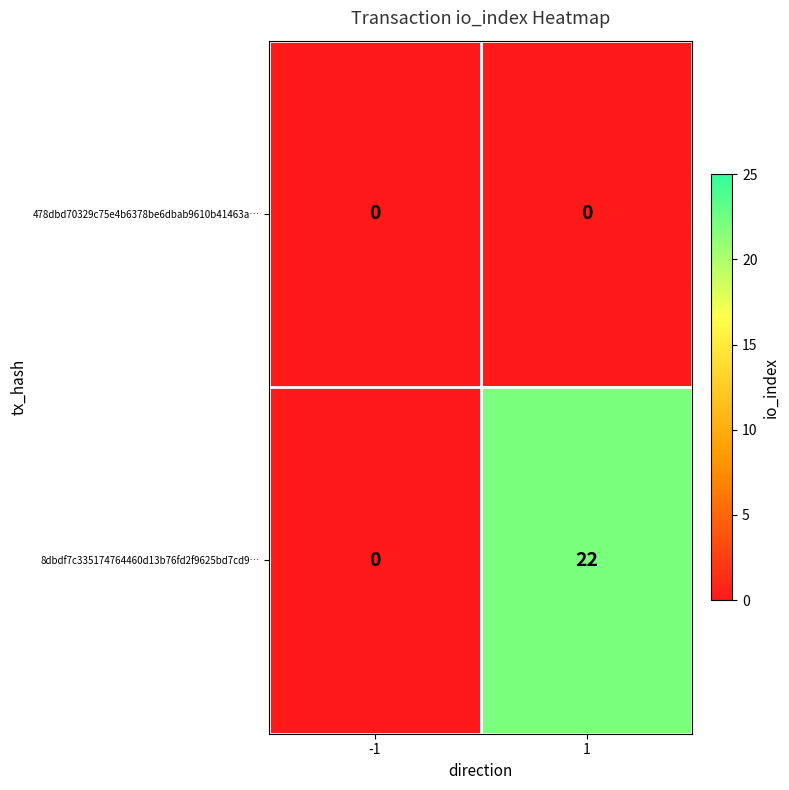

At which category is the sum across all series the highest?

1